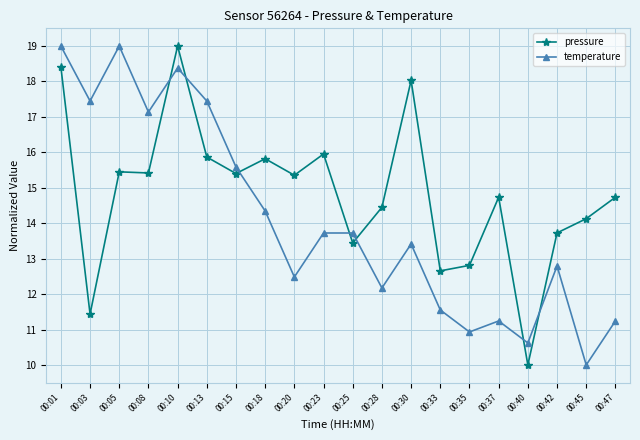

How many data points does each series have?

20